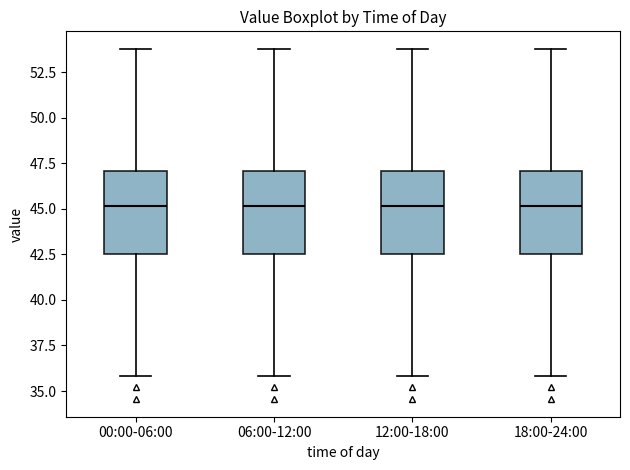

Reading left to right, transcribe this box plot: for each box, give where its median line is, the range the box spans, and where its two whiskers end, as read against the y-axis. The values are not printed on the chart, so give them approximately, as read against the axis.

00:00-06:00: median 45.0, box 42.5 to 47.0, whiskers 36.0 to 54.0
06:00-12:00: median 45.0, box 42.5 to 47.0, whiskers 36.0 to 54.0
12:00-18:00: median 45.0, box 42.5 to 47.0, whiskers 36.0 to 54.0
18:00-24:00: median 45.0, box 42.5 to 47.0, whiskers 36.0 to 54.0